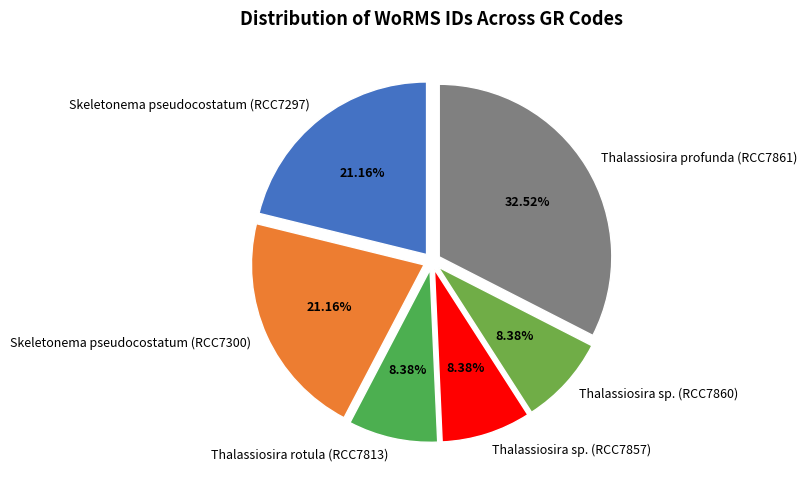

To the nearest percent, what is the difference between the largest and smallest slice percentages?

24%